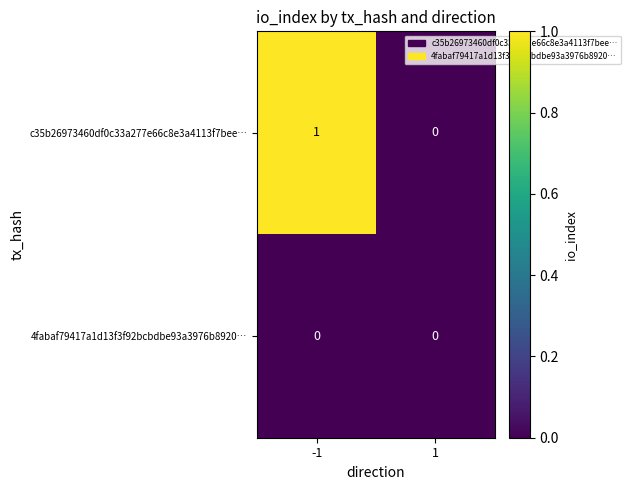

The c35b26973460df0c33a277e66c8e3a4113f7bee… series shows 0 at 1. True or false?

True